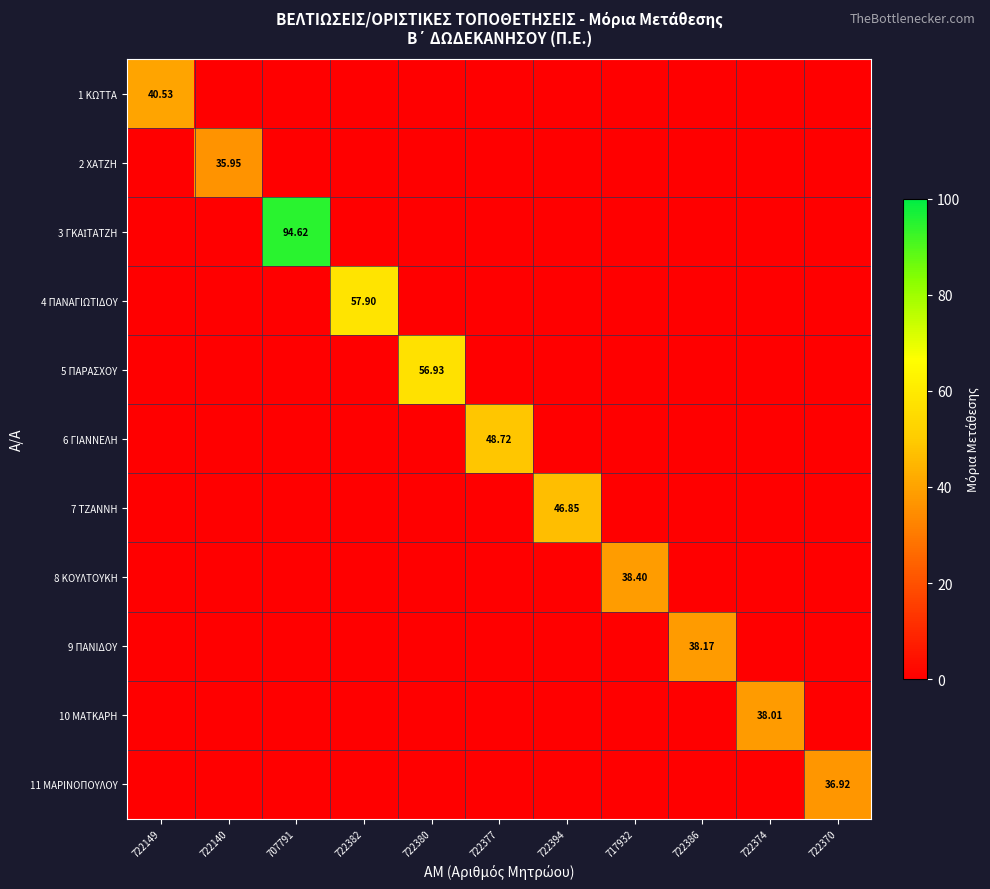

At which category does the chart reach its peak across all series?

707791